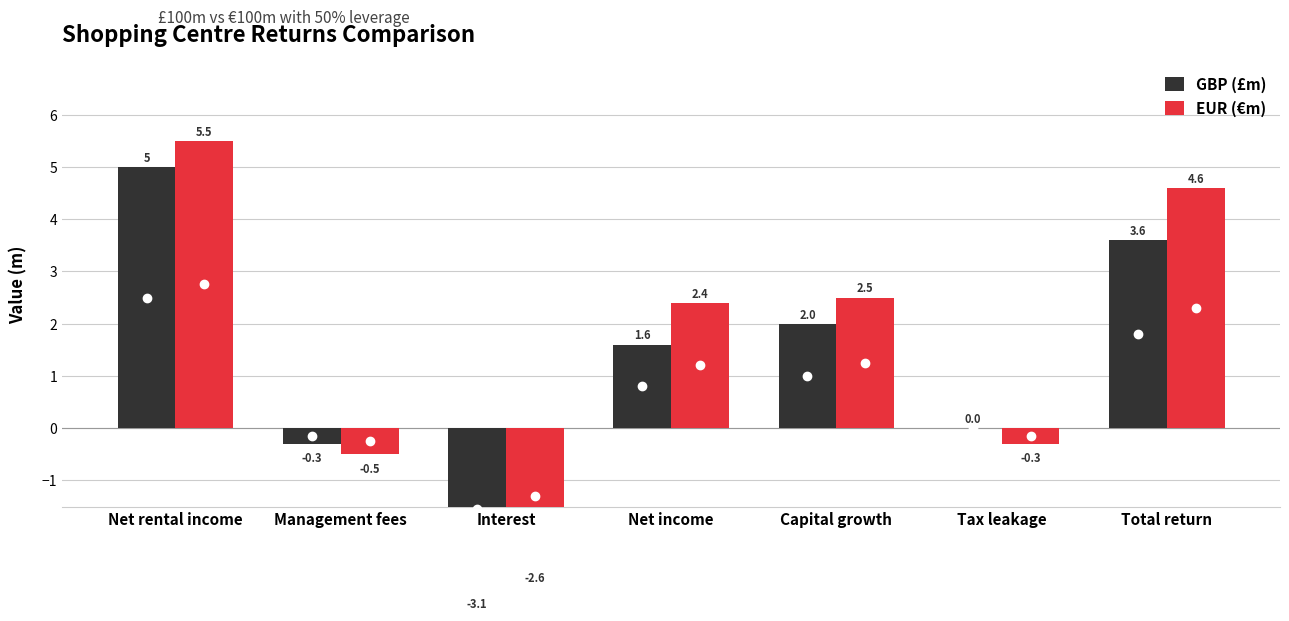

What are all the series names shown in the legend?

GBP (£m), EUR (€m)